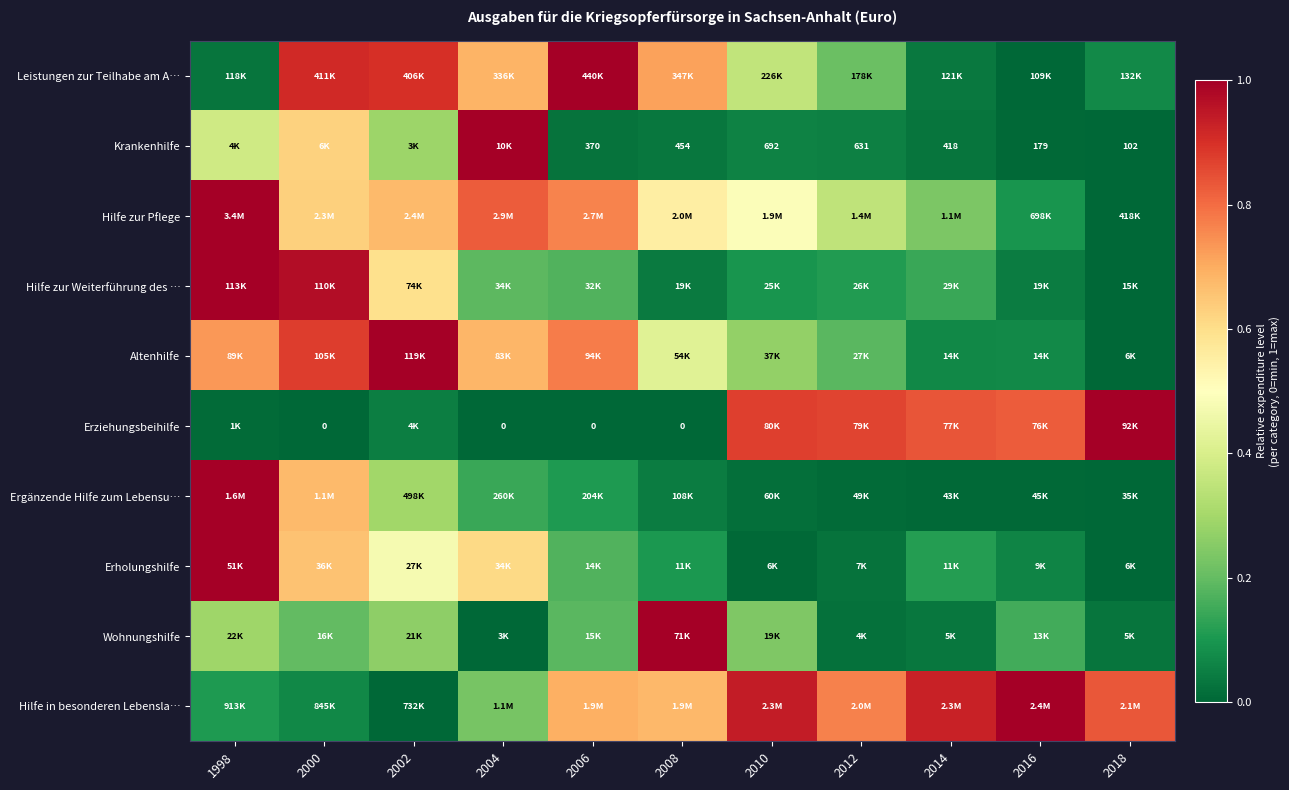

Count the number of data series in this chart.

10